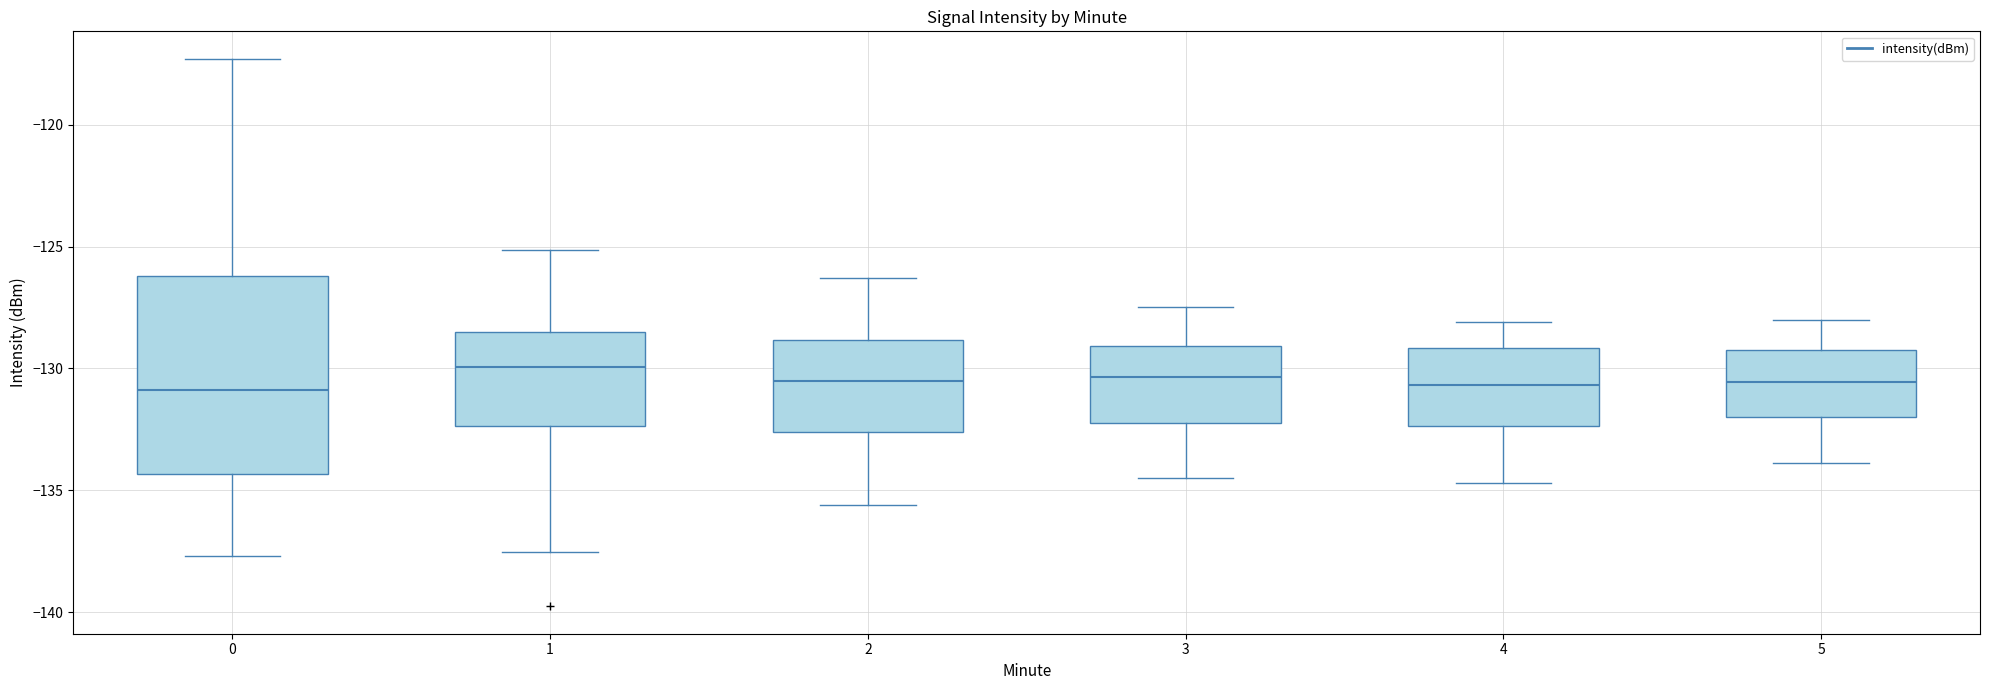

Reading left to right, read every box against the y-axis: the position of its median line, the range the box covers, and the ends of its whiskers. The values are not printed on the chart, so give them approximately, as read against the axis.

0: median -131.0, box -134.5 to -126.0, whiskers -137.5 to -117.5
1: median -130.0, box -132.5 to -128.5, whiskers -137.5 to -125.0
2: median -130.5, box -132.5 to -129.0, whiskers -135.5 to -126.5
3: median -130.5, box -132.0 to -129.0, whiskers -134.5 to -127.5
4: median -130.5, box -132.5 to -129.0, whiskers -134.5 to -128.0
5: median -130.5, box -132.0 to -129.0, whiskers -134.0 to -128.0